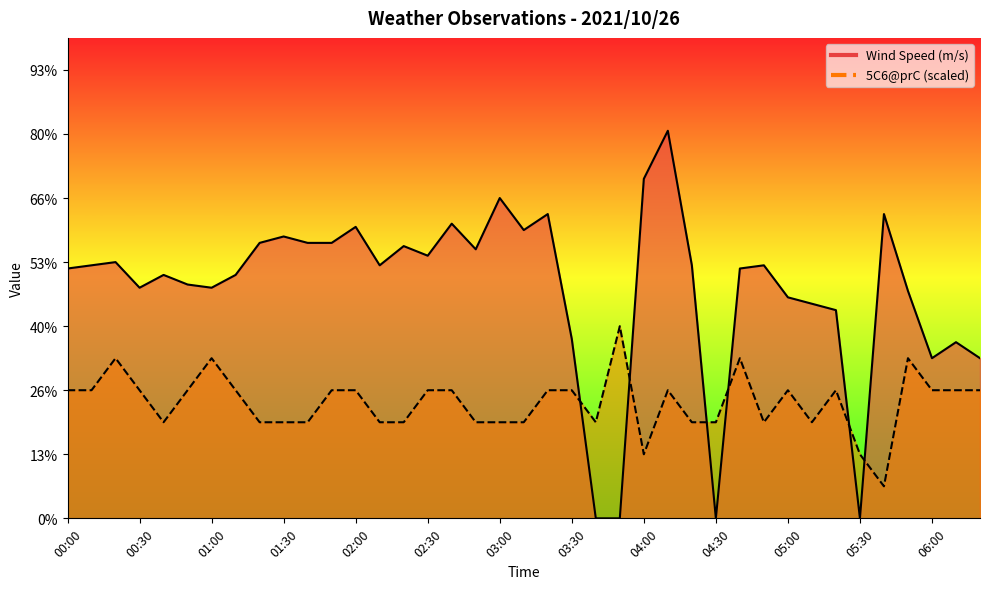

Where is 5C6@prC nearest to the value 3?

00:40